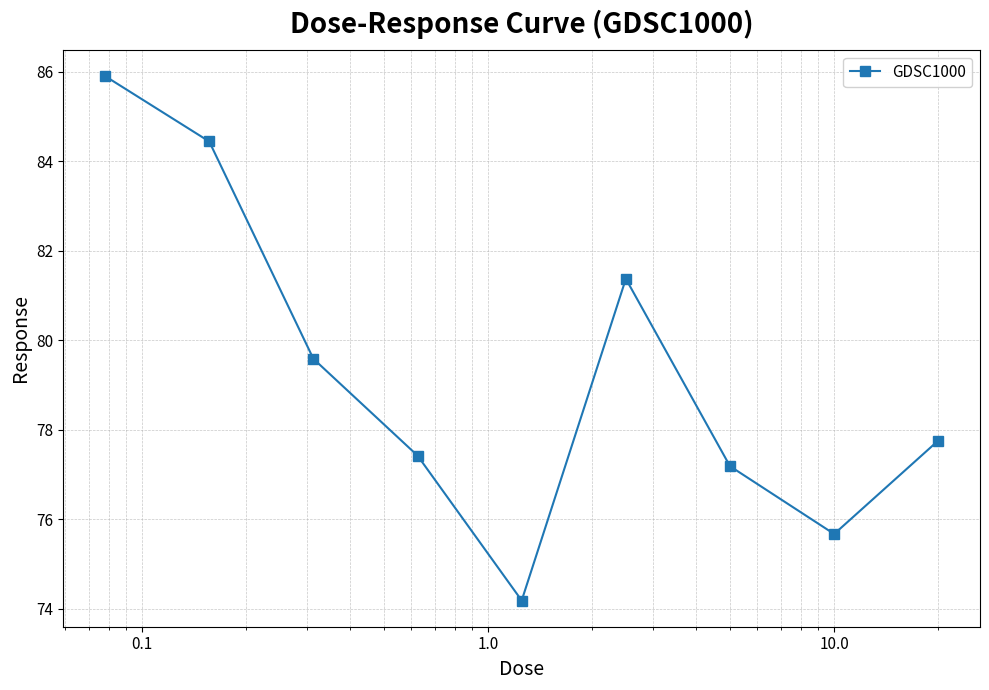

How many interior local valleys (lower than both neighbors) does the data have?

2